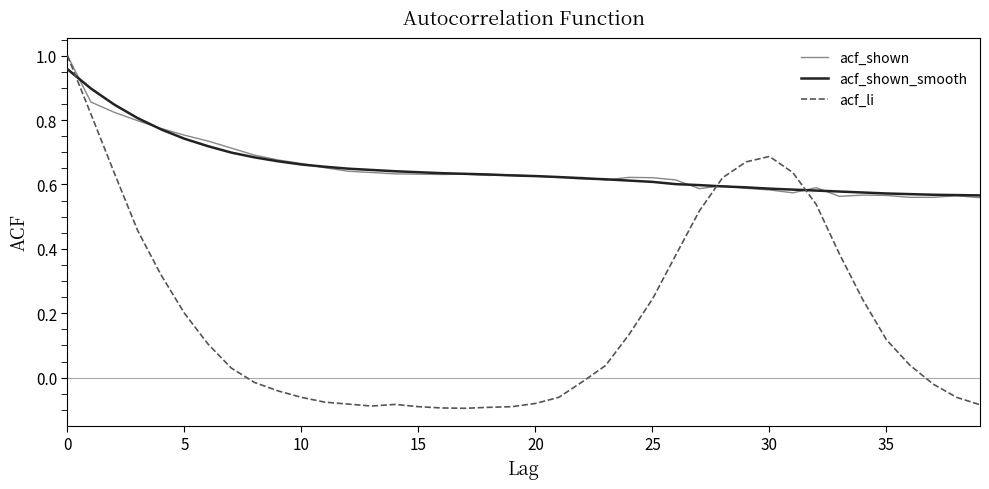

Which series has the widest spread of values?

acf_li